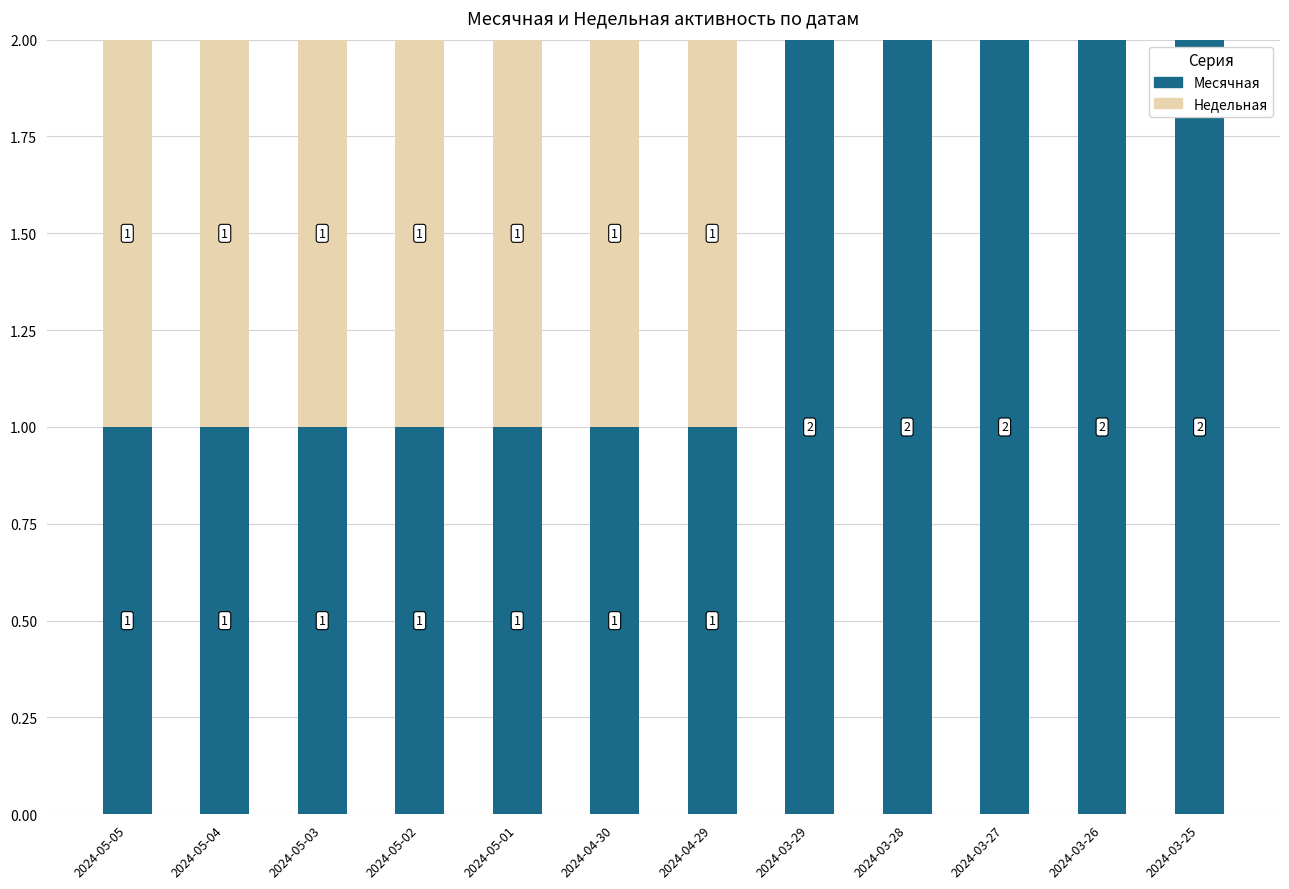

What is the sum of the Месячная values at 2024-03-26 and 2024-03-27?

4